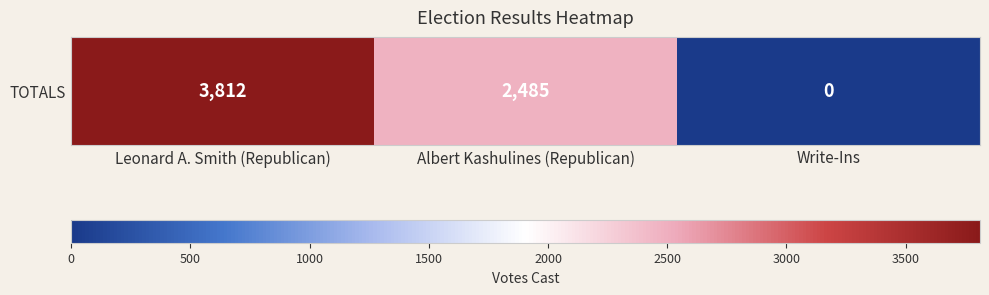

The chart shows a value of 1060 at Leonard A. Smith (Republican). True or false?

False